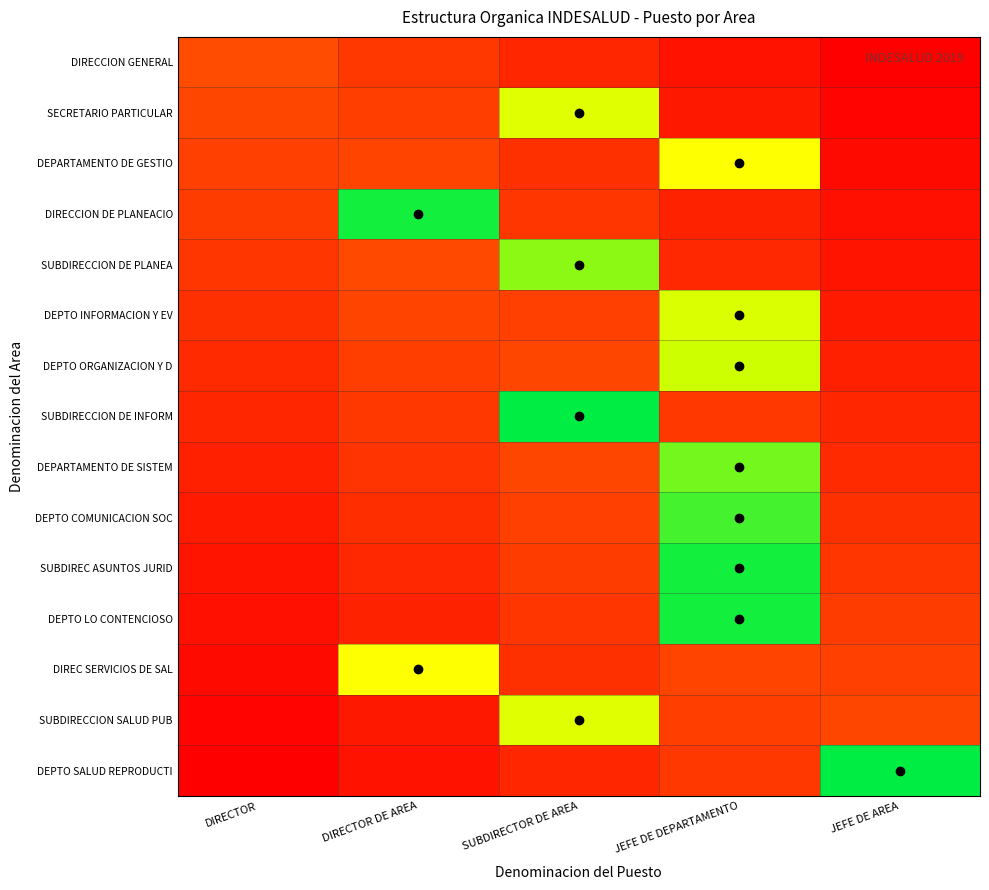

Reading left to right, transcribe all the data shown in this chart.

DIRECCION GENERAL: DIRECTOR=0.1	DIRECTOR DE AREA=0.1	SUBDIRECTOR DE AREA=0.1	JEFE DE DEPARTAMENTO=0.0	JEFE DE AREA=0.0
SECRETARIO PARTICULAR: DIRECTOR=0.1	DIRECTOR DE AREA=0.1	SUBDIRECTOR DE AREA=0.7	JEFE DE DEPARTAMENTO=0.0	JEFE DE AREA=0.0
DEPARTAMENTO DE GESTIO: DIRECTOR=0.1	DIRECTOR DE AREA=0.1	SUBDIRECTOR DE AREA=0.1	JEFE DE DEPARTAMENTO=0.6	JEFE DE AREA=0.0
DIRECCION DE PLANEACIO: DIRECTOR=0.1	DIRECTOR DE AREA=1.0	SUBDIRECTOR DE AREA=0.1	JEFE DE DEPARTAMENTO=0.1	JEFE DE AREA=0.0
SUBDIRECCION DE PLANEA: DIRECTOR=0.1	DIRECTOR DE AREA=0.1	SUBDIRECTOR DE AREA=0.9	JEFE DE DEPARTAMENTO=0.1	JEFE DE AREA=0.0
DEPTO INFORMACION Y EV: DIRECTOR=0.1	DIRECTOR DE AREA=0.1	SUBDIRECTOR DE AREA=0.1	JEFE DE DEPARTAMENTO=0.7	JEFE DE AREA=0.1
DEPTO ORGANIZACION Y D: DIRECTOR=0.1	DIRECTOR DE AREA=0.1	SUBDIRECTOR DE AREA=0.1	JEFE DE DEPARTAMENTO=0.8	JEFE DE AREA=0.1
SUBDIRECCION DE INFORM: DIRECTOR=0.1	DIRECTOR DE AREA=0.1	SUBDIRECTOR DE AREA=1.0	JEFE DE DEPARTAMENTO=0.1	JEFE DE AREA=0.1
DEPARTAMENTO DE SISTEM: DIRECTOR=0.1	DIRECTOR DE AREA=0.1	SUBDIRECTOR DE AREA=0.1	JEFE DE DEPARTAMENTO=0.9	JEFE DE AREA=0.1
DEPTO COMUNICACION SOC: DIRECTOR=0.1	DIRECTOR DE AREA=0.1	SUBDIRECTOR DE AREA=0.1	JEFE DE DEPARTAMENTO=0.9	JEFE DE AREA=0.1
SUBDIREC ASUNTOS JURID: DIRECTOR=0.0	DIRECTOR DE AREA=0.1	SUBDIRECTOR DE AREA=0.1	JEFE DE DEPARTAMENTO=1.0	JEFE DE AREA=0.1
DEPTO LO CONTENCIOSO: DIRECTOR=0.0	DIRECTOR DE AREA=0.1	SUBDIRECTOR DE AREA=0.1	JEFE DE DEPARTAMENTO=1.0	JEFE DE AREA=0.1
DIREC SERVICIOS DE SAL: DIRECTOR=0.0	DIRECTOR DE AREA=0.6	SUBDIRECTOR DE AREA=0.1	JEFE DE DEPARTAMENTO=0.1	JEFE DE AREA=0.1
SUBDIRECCION SALUD PUB: DIRECTOR=0.0	DIRECTOR DE AREA=0.0	SUBDIRECTOR DE AREA=0.7	JEFE DE DEPARTAMENTO=0.1	JEFE DE AREA=0.1
DEPTO SALUD REPRODUCTI: DIRECTOR=0.0	DIRECTOR DE AREA=0.0	SUBDIRECTOR DE AREA=0.1	JEFE DE DEPARTAMENTO=0.1	JEFE DE AREA=1.0